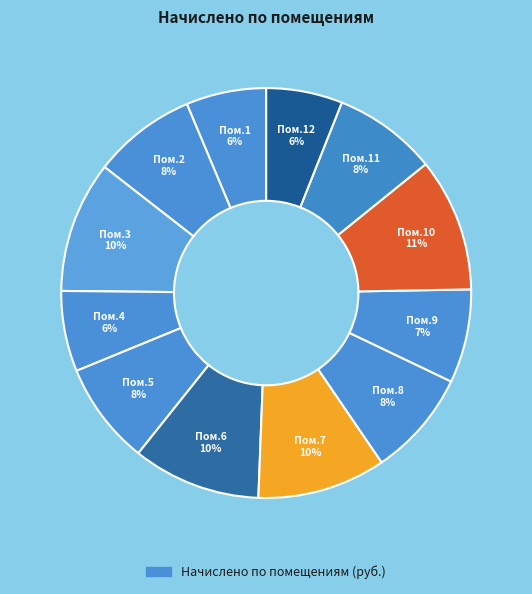

To the nearest percent, what is the average slice percentage?

8%